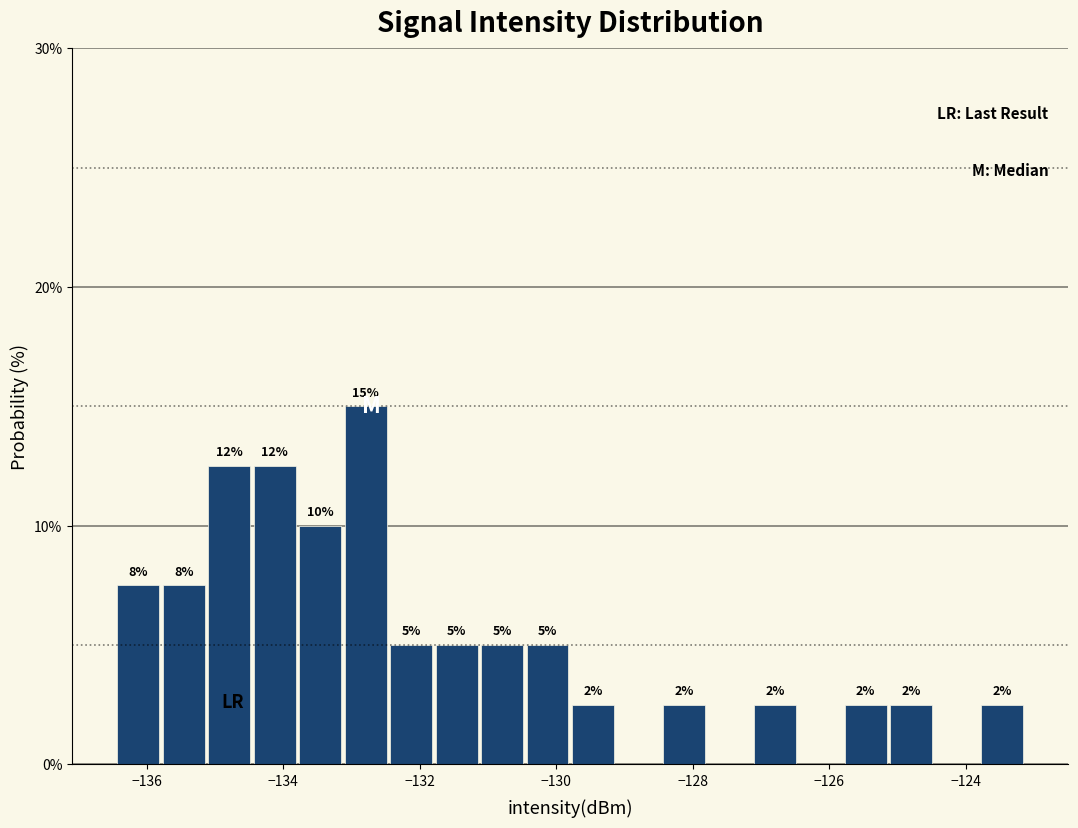

Read against the x-axis, roughly where is the centre of the tallest bar?

-132.8